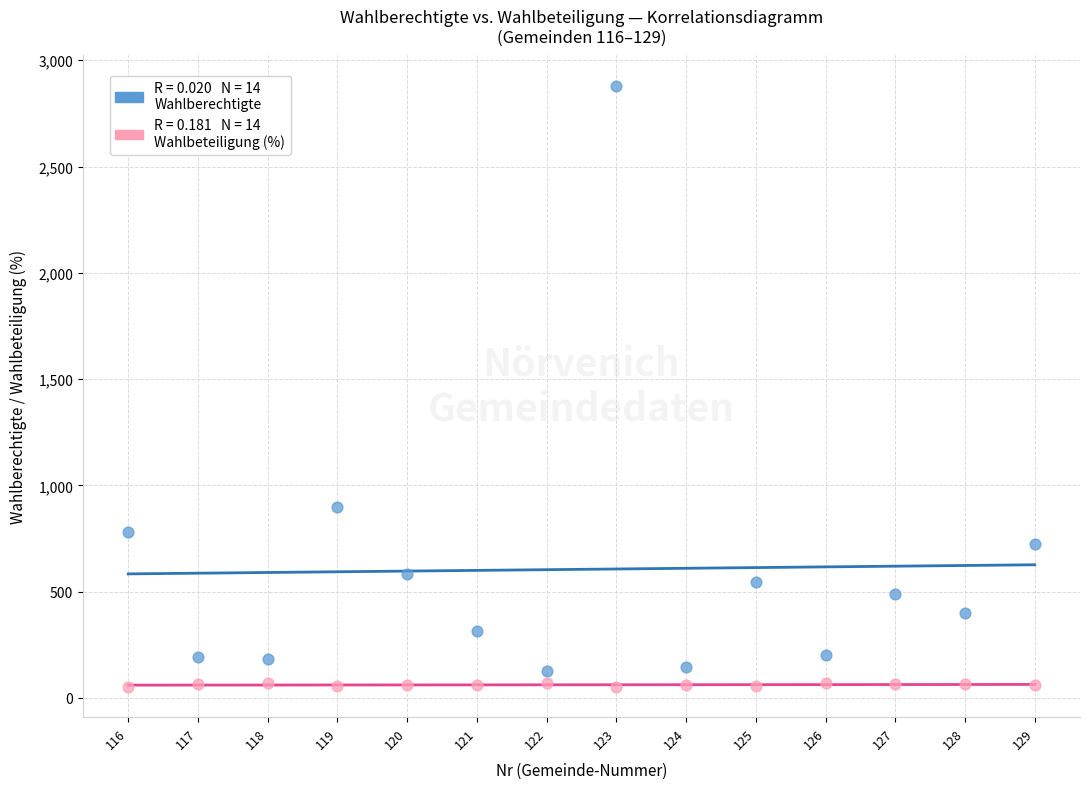

Across all data points, what is the range of X values (max minus min)?

13.0